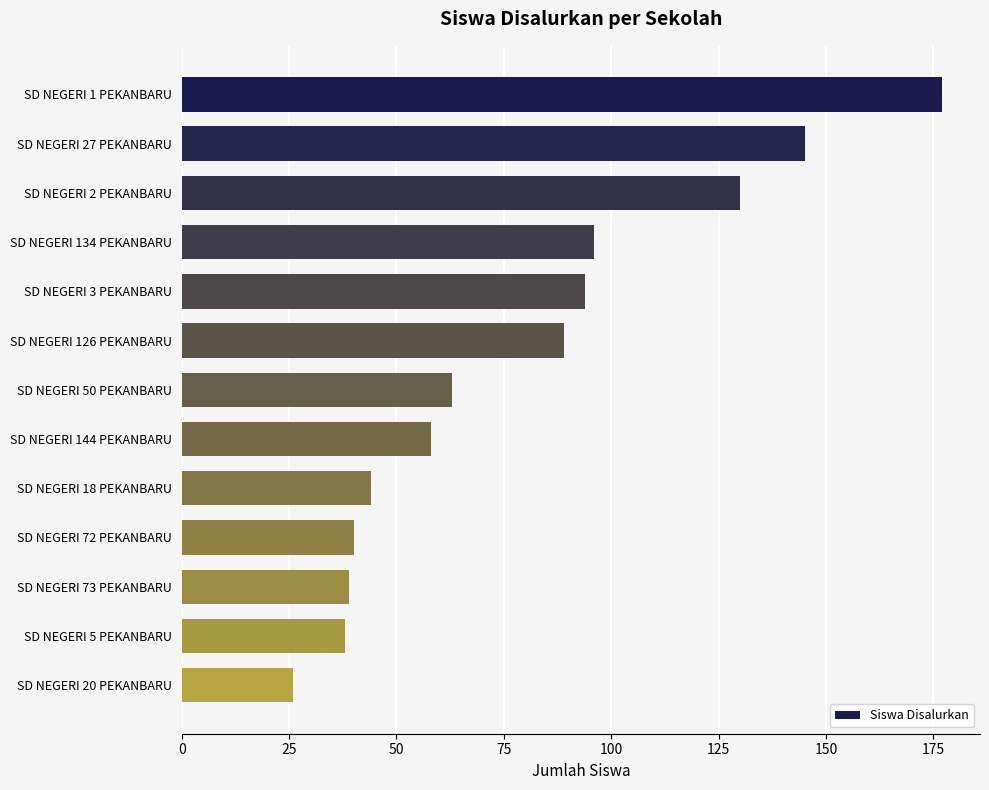

What is the difference between the values at SD NEGERI 73 PEKANBARU and SD NEGERI 2 PEKANBARU?

91